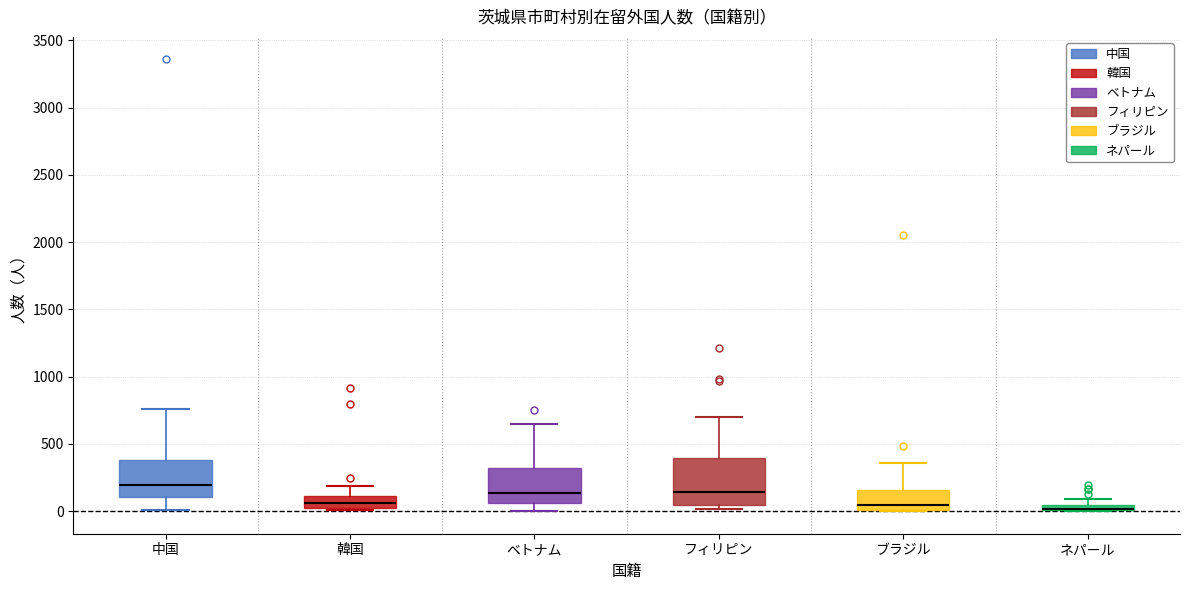

Which box is the tallest, from its lower edge to its upper edge?

フィリピン